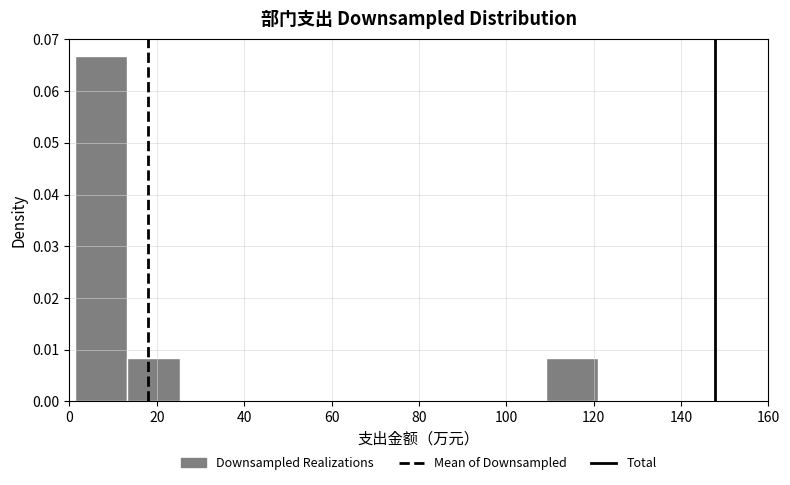

Which range on the x-axis has the tallest bar?

2 to 14